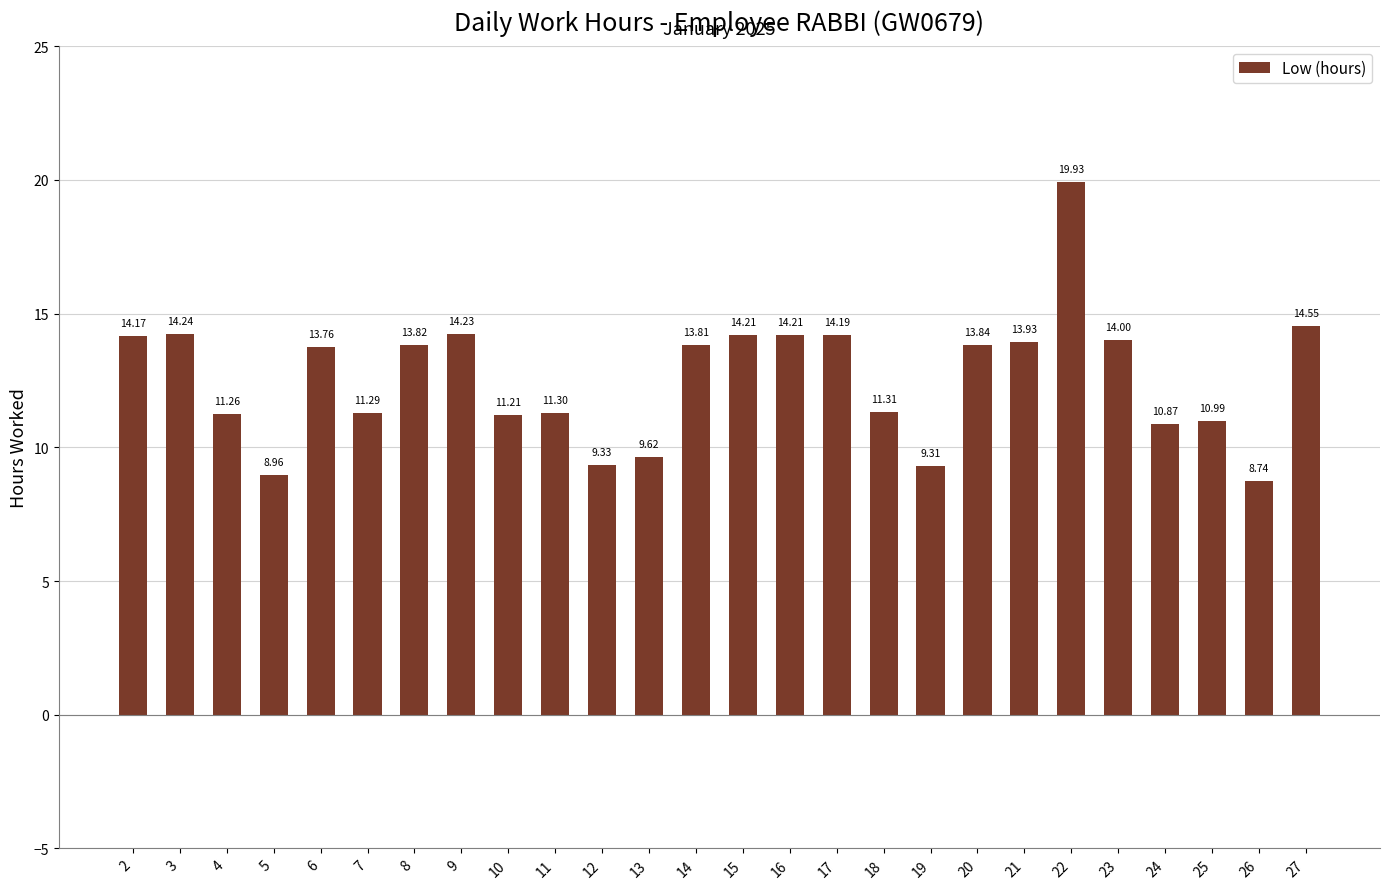

Reading right to left, extract all data points from this chart.

27=14.6	26=8.7	25=11.0	24=10.9	23=14.0	22=19.9	21=13.9	20=13.8	19=9.3	18=11.3	17=14.2	16=14.2	15=14.2	14=13.8	13=9.6	12=9.3	11=11.3	10=11.2	9=14.2	8=13.8	7=11.3	6=13.8	5=9.0	4=11.3	3=14.2	2=14.2